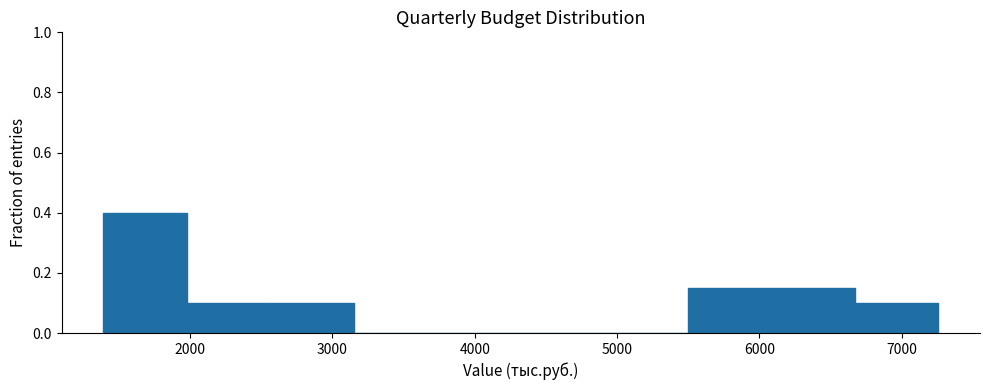

Reading left to right, transcribe this chart: for each bar, give the range it covers on the x-axis and its height. Neither the bar edges nor the heights are printed on the chart, so give them approximately, as read against the axes.

1400 to 2000: 0.40
2000 to 2600: 0.10
2600 to 3200: 0.10
3200 to 3700: 0
3700 to 4300: 0
4300 to 4900: 0
4900 to 5500: 0
5500 to 6100: 0.16
6100 to 6700: 0.16
6700 to 7300: 0.10